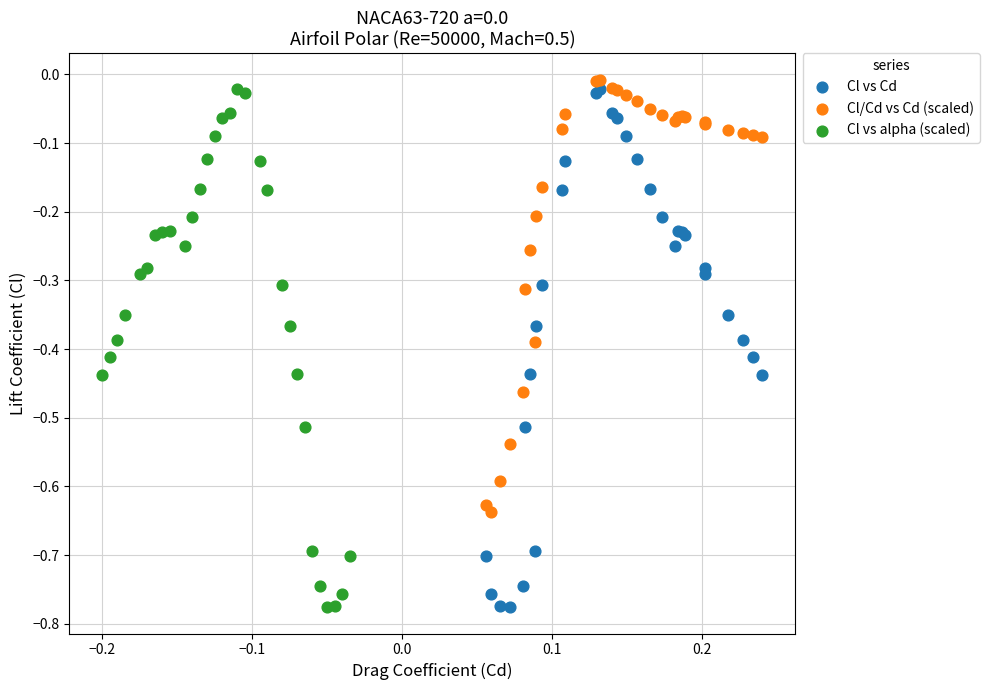

What are all the series names shown in the legend?

Cl vs Cd, Cl/Cd vs Cd (scaled), Cl vs alpha (scaled)